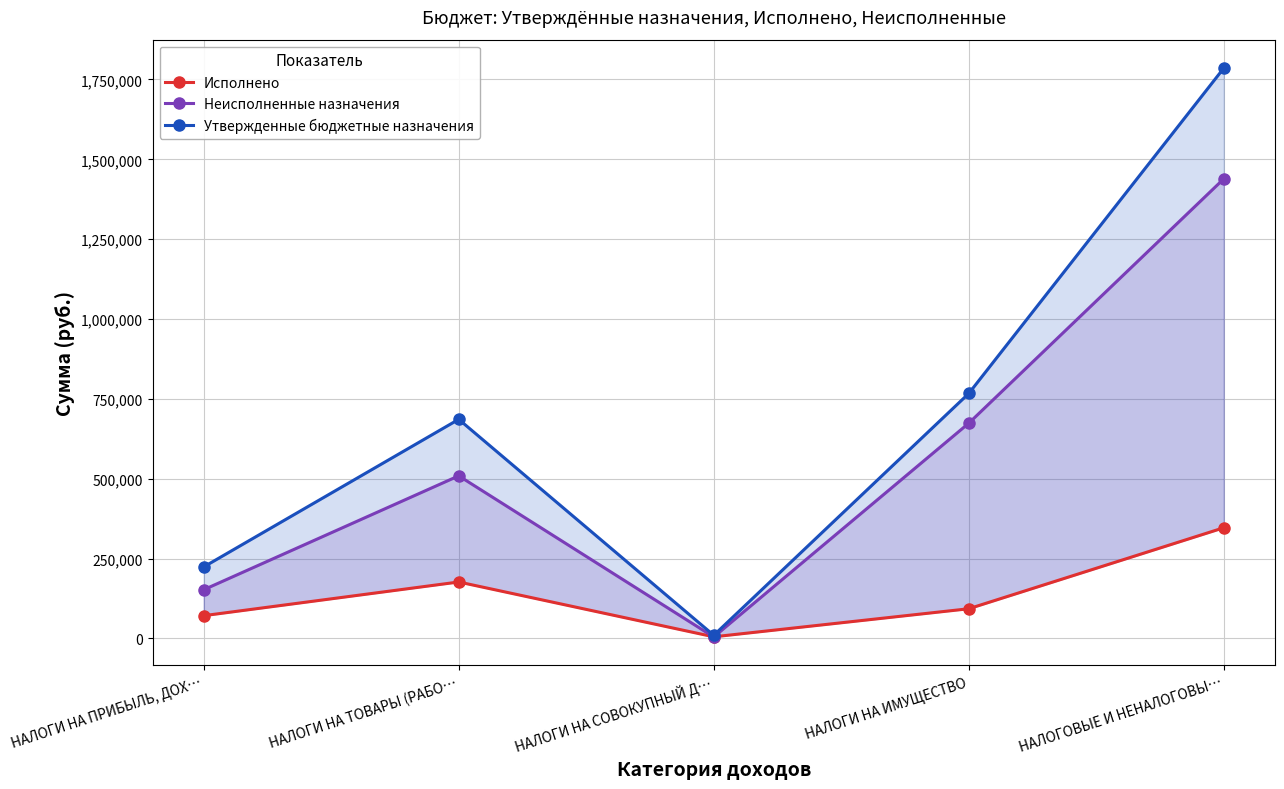

True or false: Утвержденные бюджетные назначения and Исполнено cross at least once.

False